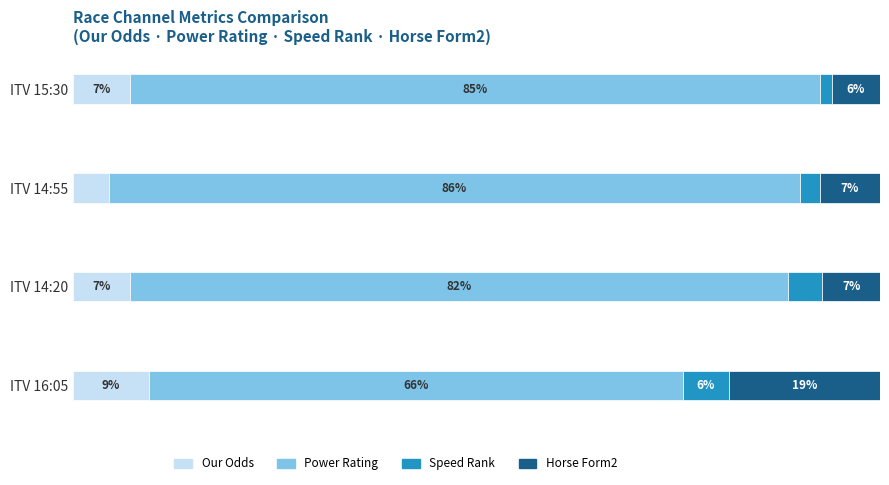

At which label does Our Odds reach its minimum?

ITV 14:55